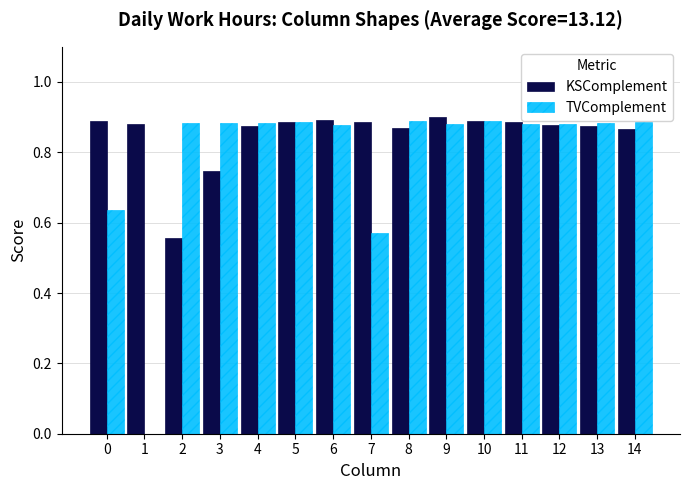

Which series changed the most between 3 and 4?

KSComplement